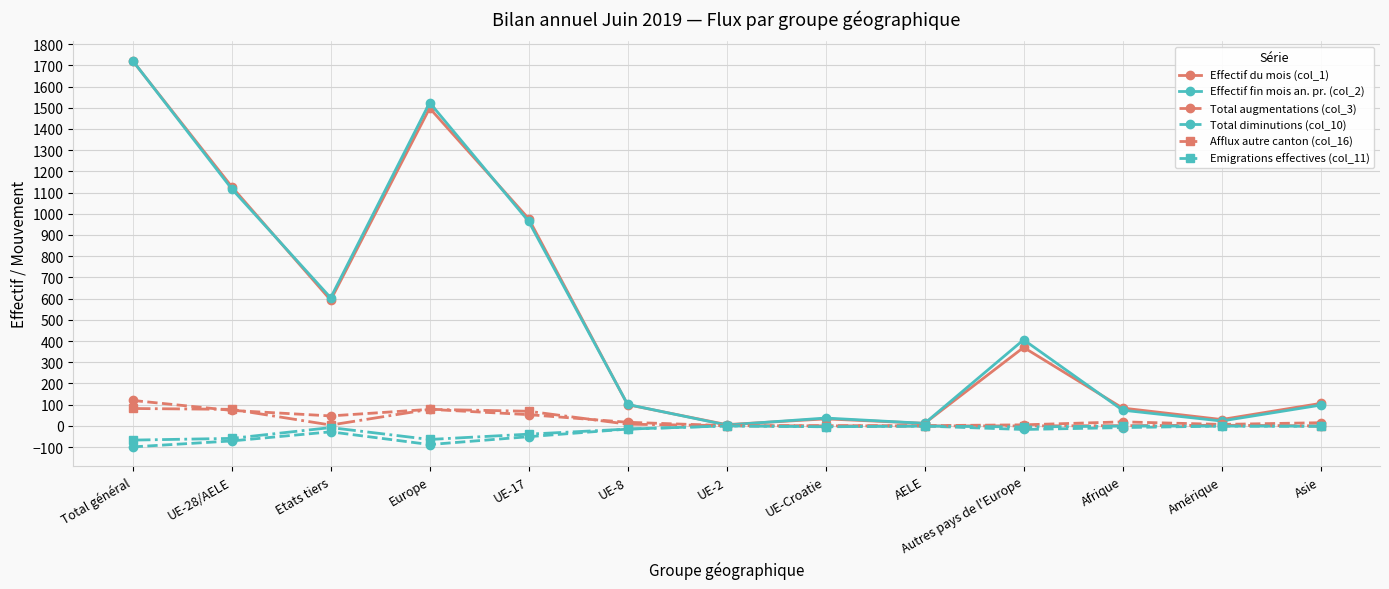

The value of Effectif du mois (col_1) at Europe is 1498. True or false?

True